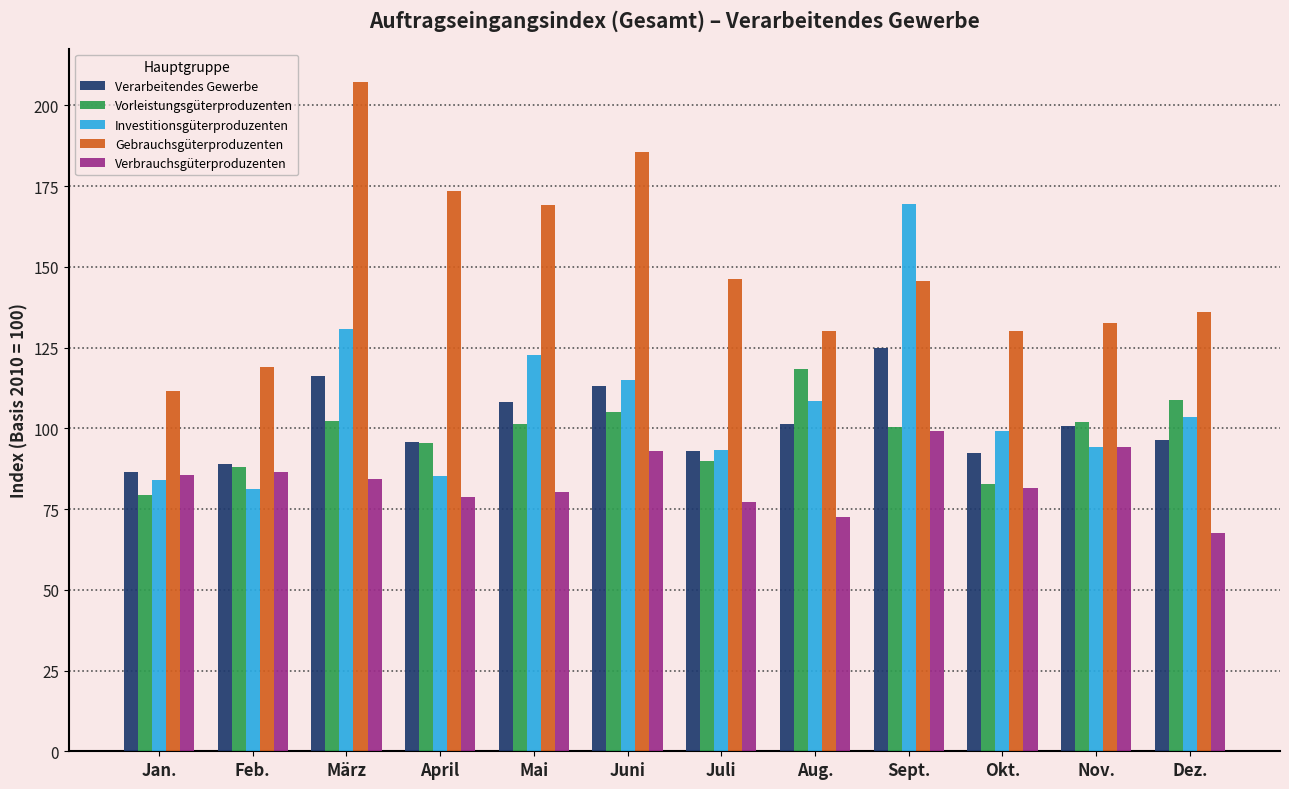

What is the difference between the Vorleistungsgüterproduzenten values at März and Okt.?

19.6